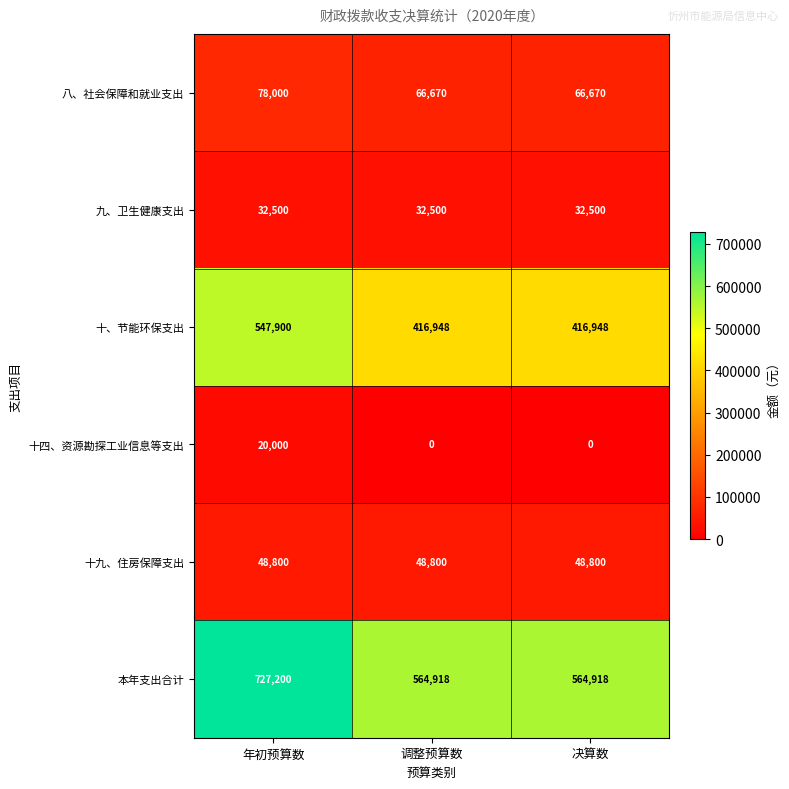

At how many categories does at least one series exceed 551320?

3